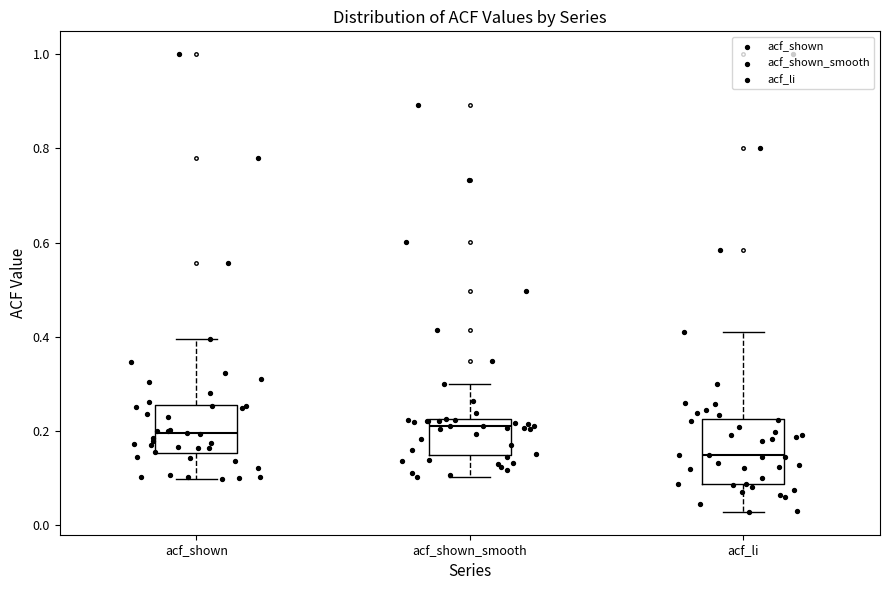

Reading left to right, read every box against the y-axis: the position of its median line, the range the box covers, and the ends of its whiskers. The values are not printed on the chart, so give them approximately, as read against the axis.

acf_shown: median 0.20, box 0.16 to 0.26, whiskers 0.10 to 0.40
acf_shown_smooth: median 0.22 (just below the box's upper edge), box 0.14 to 0.22, whiskers 0.10 to 0.30
acf_li: median 0.14, box 0.08 to 0.22, whiskers 0.02 to 0.42